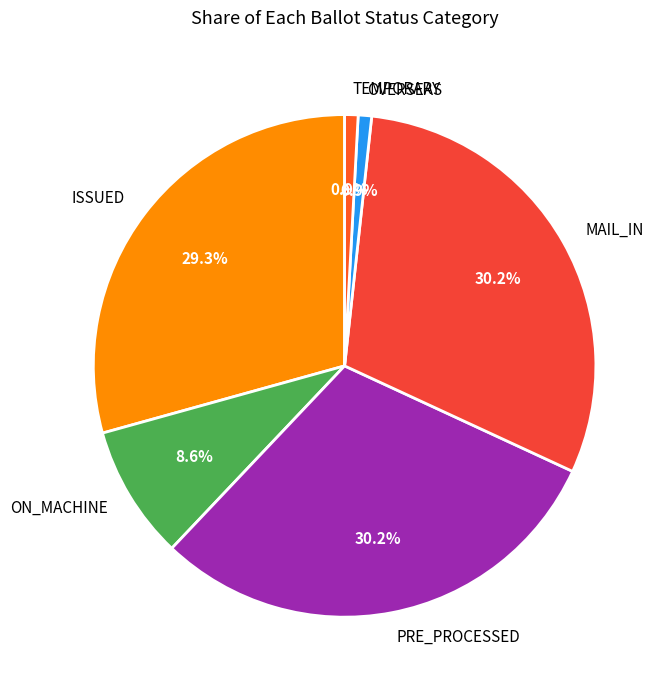

What is the ratio of the value at MAIL_IN to the value at ON_MACHINE?

3.5